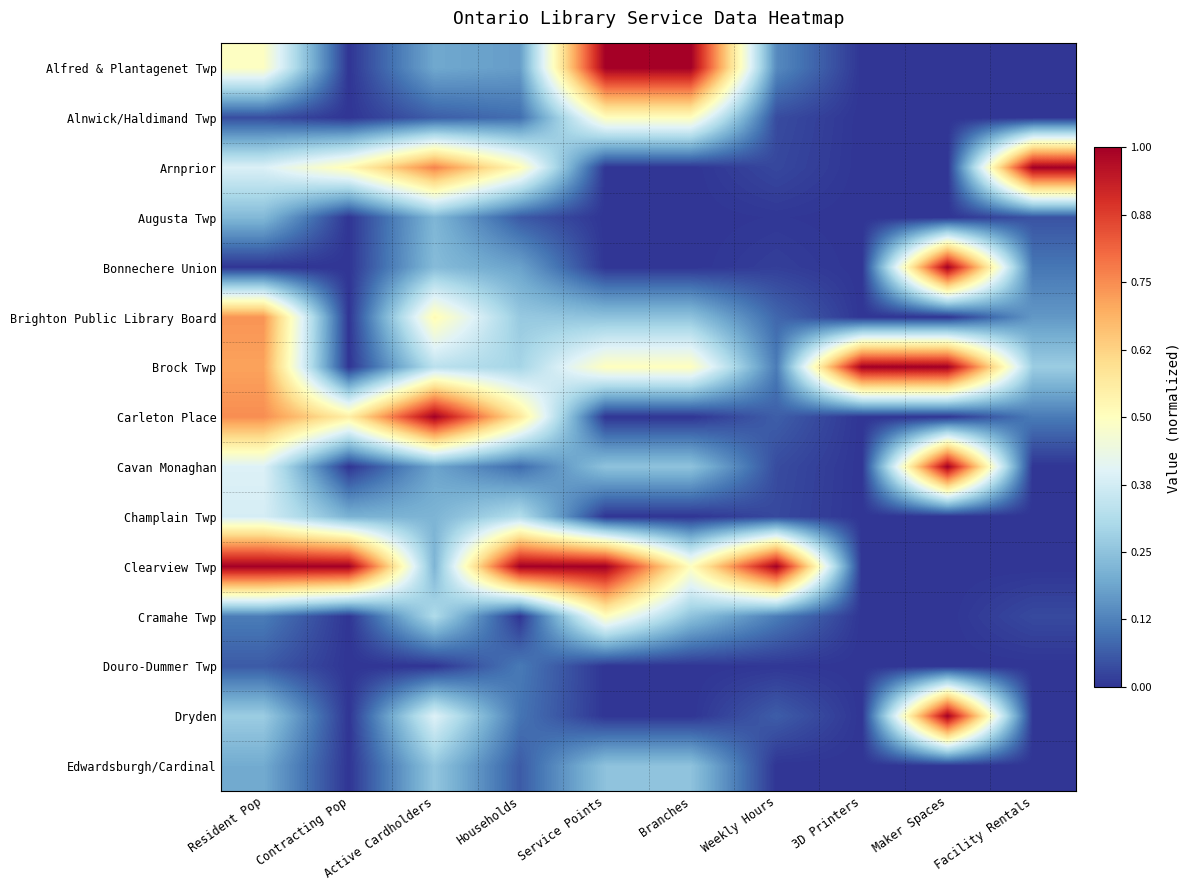

Rank the series by their maximum value, from lowest to highest.

Douro-Dummer Twp, Augusta Twp, Edwardsburgh/Cardinal, Champlain Twp, Alnwick/Haldimand Twp, Cramahe Twp, Brighton Public Library Board, Alfred & Plantagenet Twp, Arnprior, Bonnechere Union, Brock Twp, Carleton Place, Cavan Monaghan, Clearview Twp, Dryden